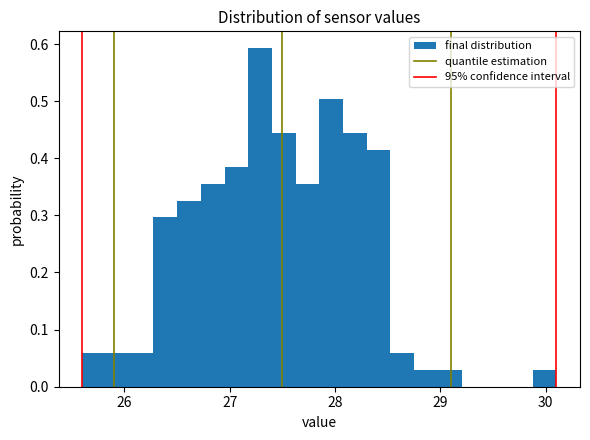

Around what value on the x-axis is the tallest bar? Give the approximate position of its centre, as read against the axis.

27.3